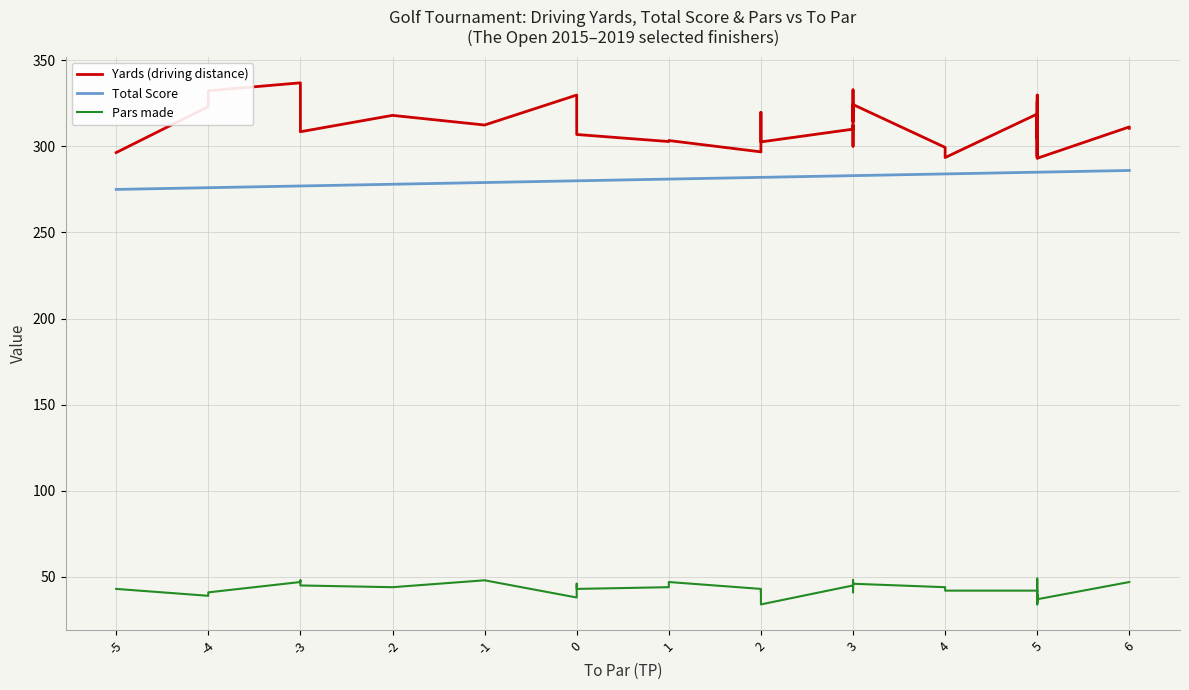

At how many categories does at least one series exceed 280?

40